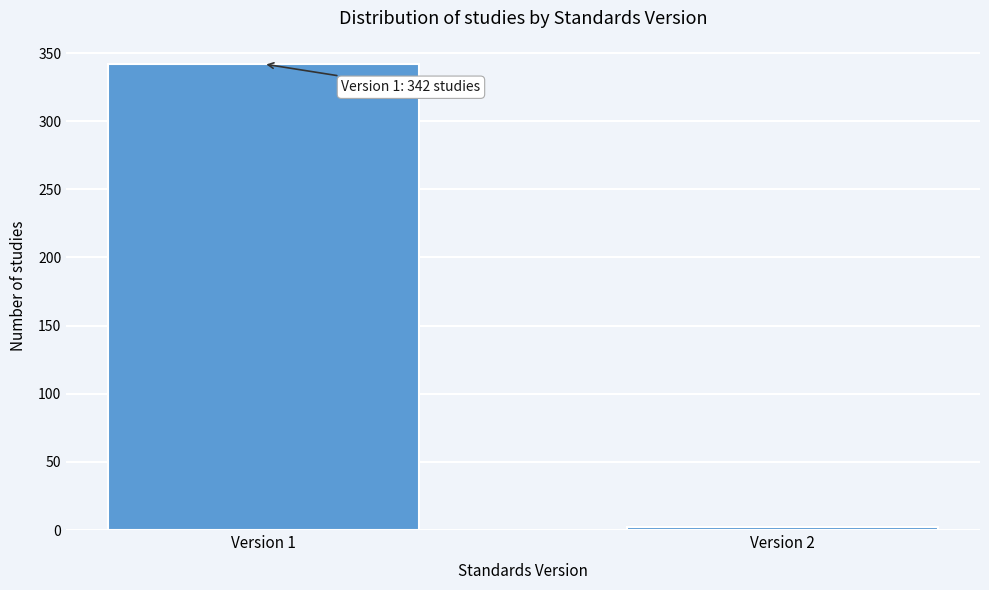

Reading left to right, list all the values displayed in this chart.

Version 1=342	Version 2=2